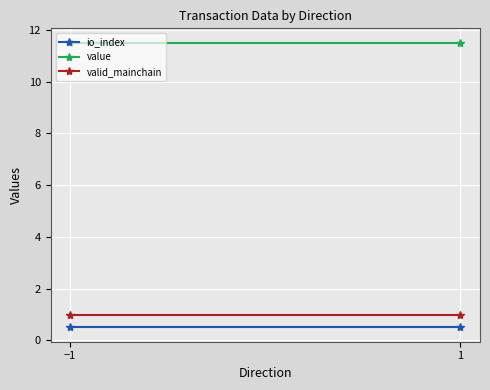

Which series has the largest range (max minus min)?

io_index